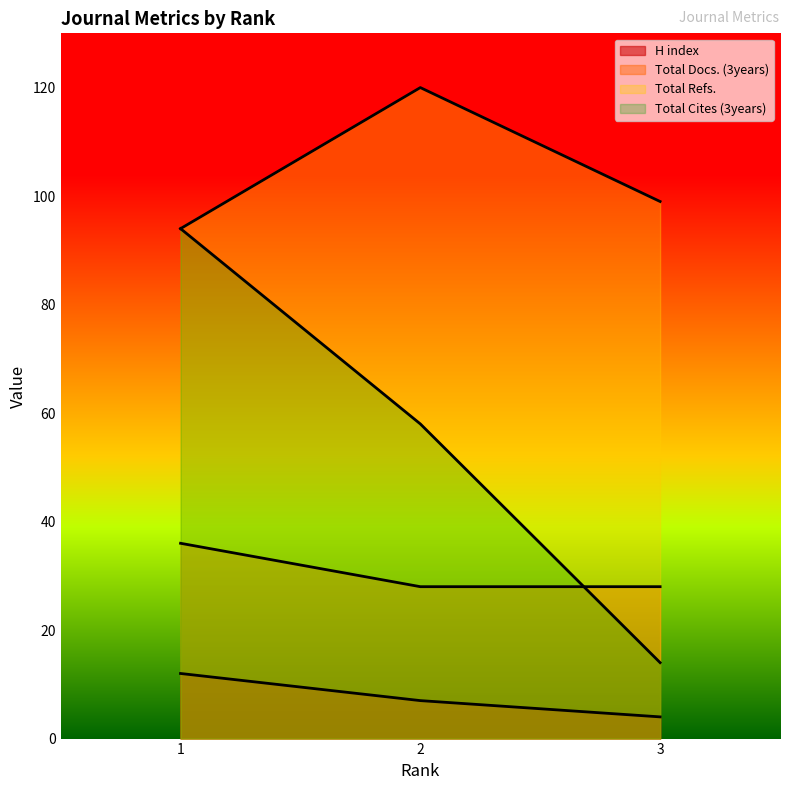

Rank the series by their average value, from highest to lowest.

Total Refs., Total Cites (3years), Total Docs. (3years), H index